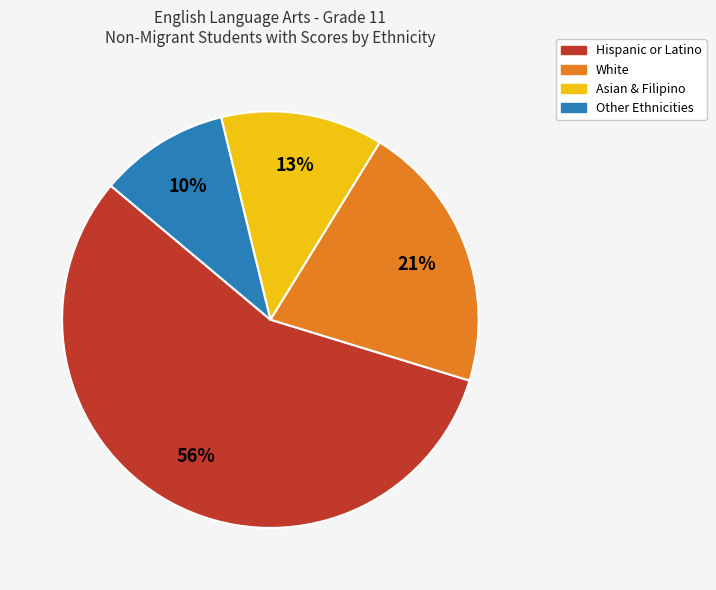

Is there any slice that represents more than half of the pie?

Yes